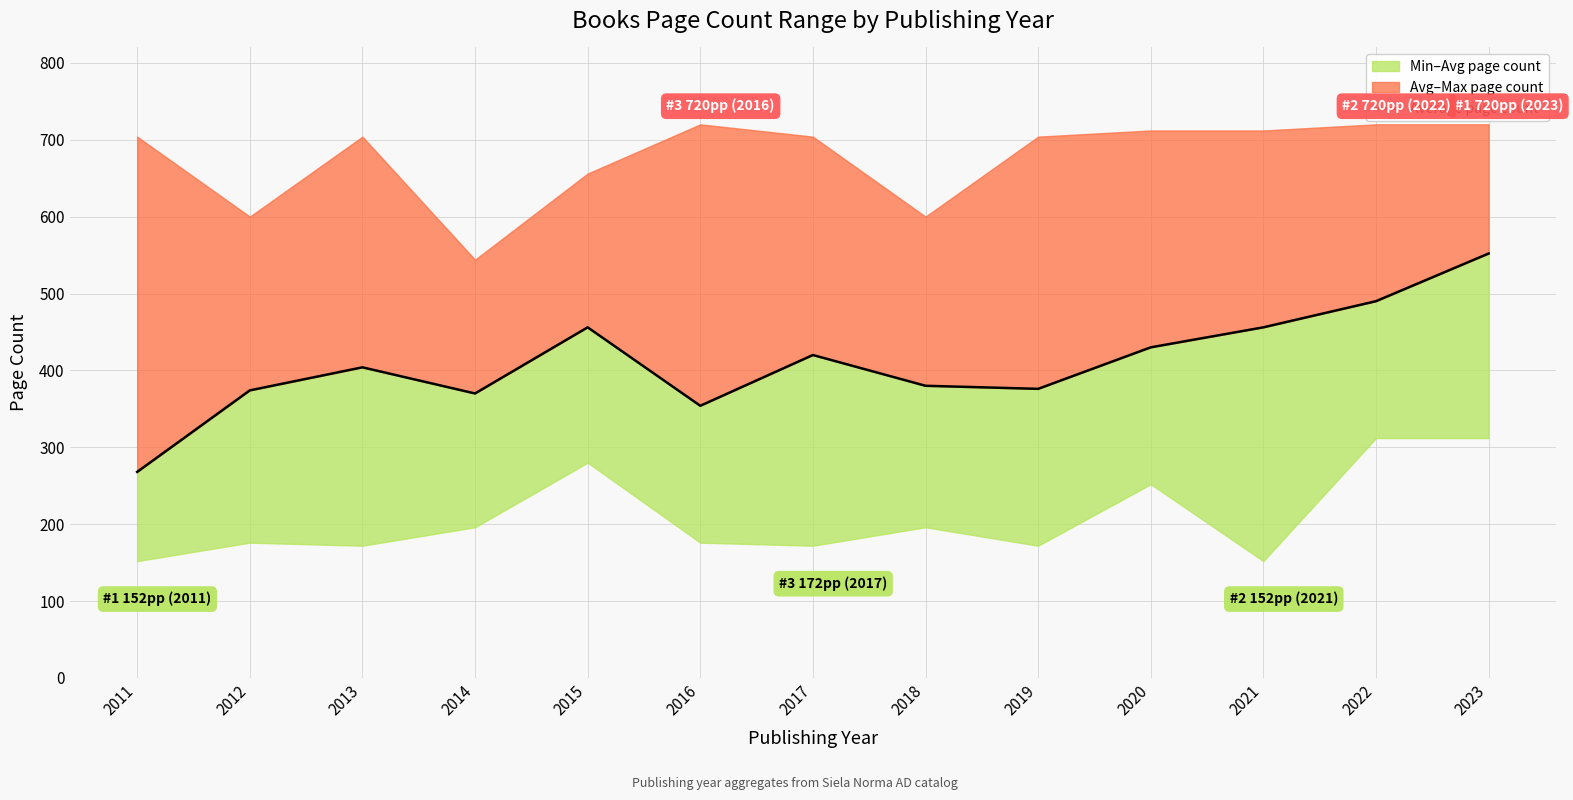

List the labels in order of value, largest first.

2023, 2022, 2015, 2021, 2020, 2017, 2013, 2018, 2019, 2012, 2014, 2016, 2011